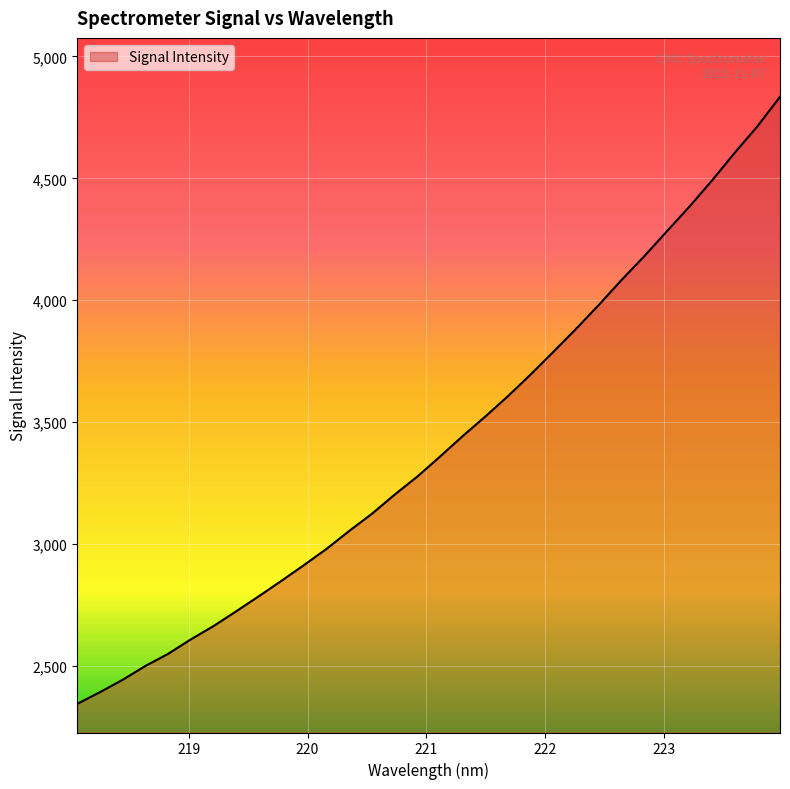

What is the difference between the maximum and minimum values?

2490.6